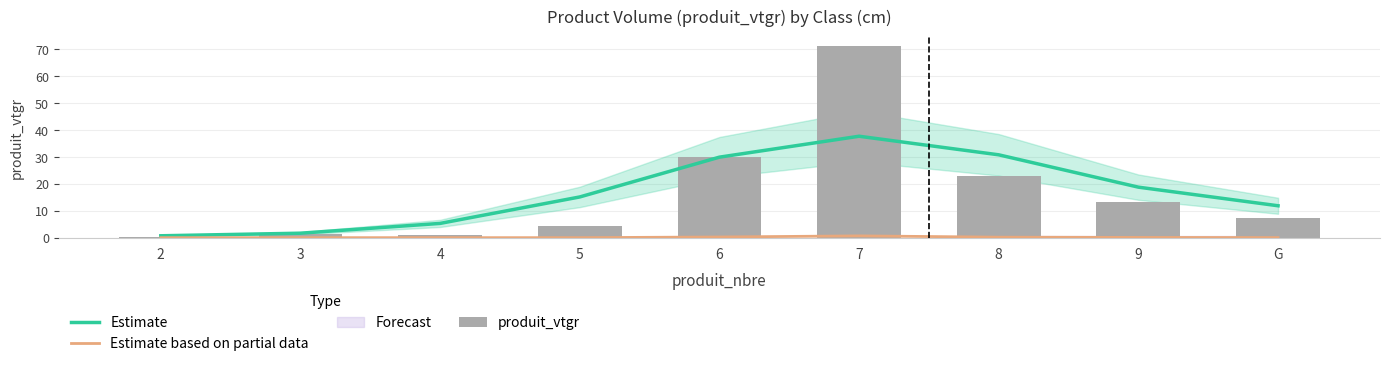

What value does the Estimate series have at 2?

0.7